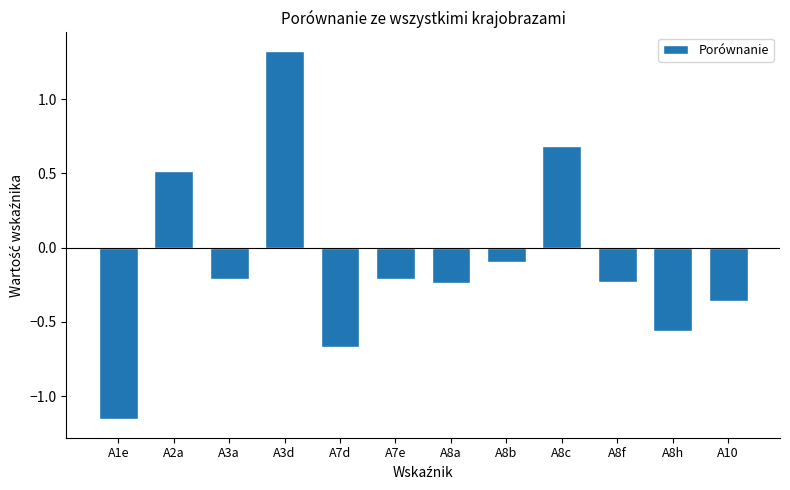

The value at A2a is 0.5. True or false?

True